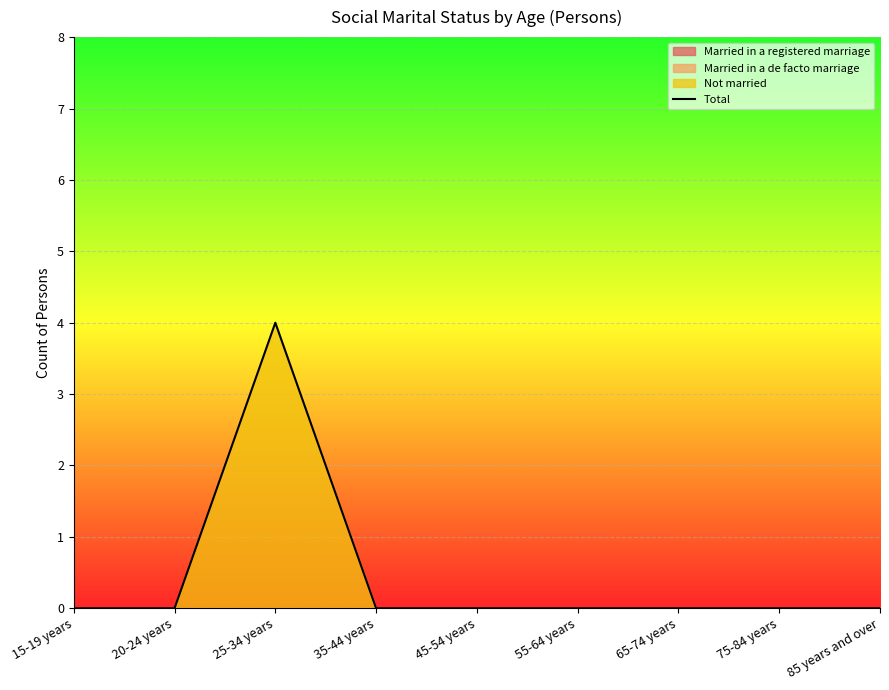

Reading right to left, list all the values displayed in this chart.

85 years and over=0	75-84 years=0	65-74 years=0	55-64 years=0	45-54 years=0	35-44 years=0	25-34 years=4	20-24 years=0	15-19 years=0